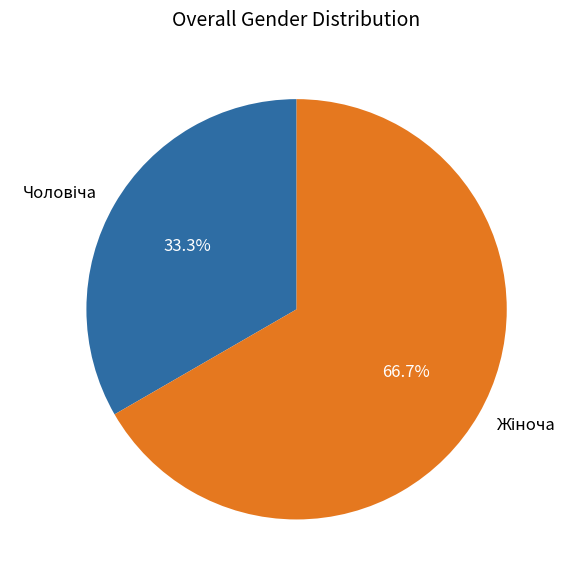

Is it true that Жіноча is 77% of the pie?

False